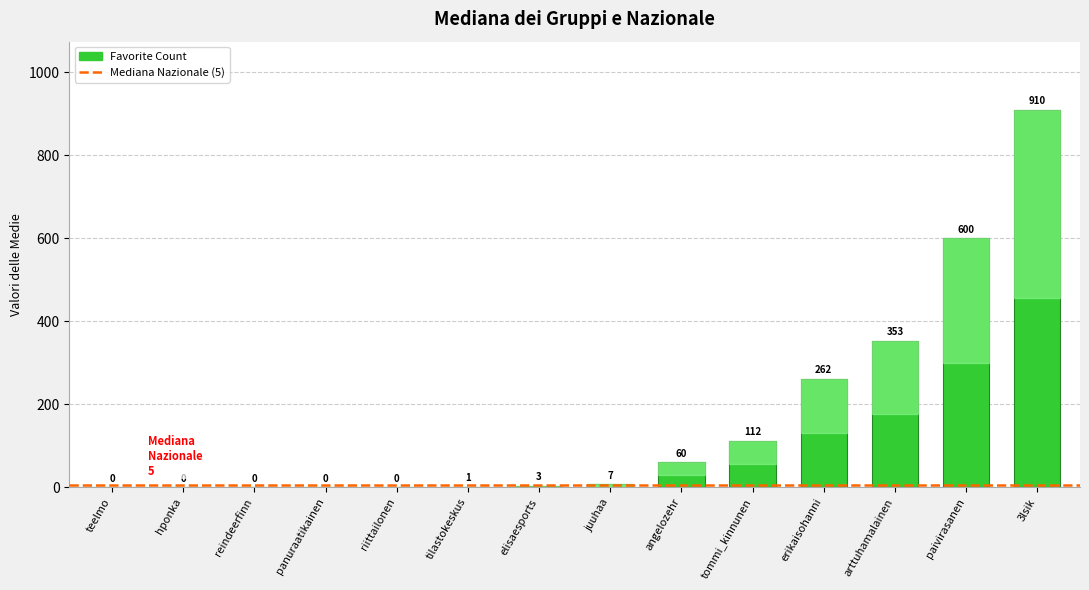

What is the sum of all values?

2308